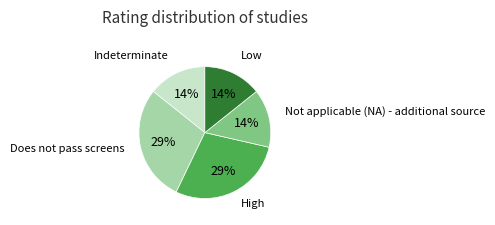

To the nearest percent, what is the average slice percentage?

20%